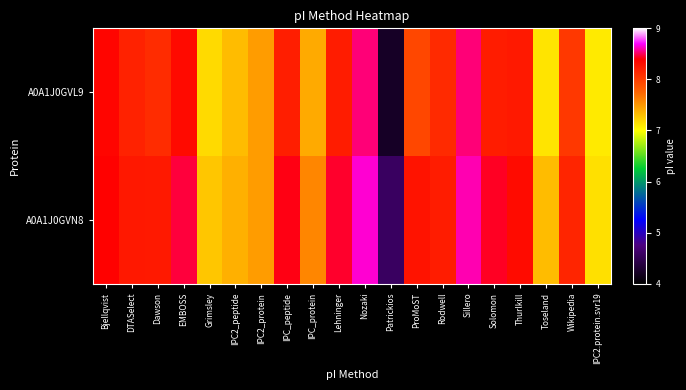

Reading left to right, what are all the values shown in this chart?

A0A1J0GVL9: Bjellqvist=8.4	DTASelect=8.2	Dawson=8.1	EMBOSS=8.3	Grimsley=7.2	IPC2_peptide=7.3	IPC2_protein=7.5	IPC_peptide=8.2	IPC_protein=7.4	Lehninger=8.2	Nozaki=8.5	Patrickios=4.2	ProMoST=7.9	Rodwell=8.1	Sillero=8.5	Solomon=8.2	Thurlkill=8.2	Toseland=7.1	Wikipedia=8.0	IPC2.protein.svr19=7.1
A0A1J0GVN8: Bjellqvist=8.4	DTASelect=8.2	Dawson=8.2	EMBOSS=8.5	Grimsley=7.3	IPC2_peptide=7.4	IPC2_protein=7.5	IPC_peptide=8.4	IPC_protein=7.6	Lehninger=8.4	Nozaki=8.6	Patrickios=4.6	ProMoST=8.3	Rodwell=8.2	Sillero=8.6	Solomon=8.4	Thurlkill=8.3	Toseland=7.3	Wikipedia=8.2	IPC2.protein.svr19=7.2